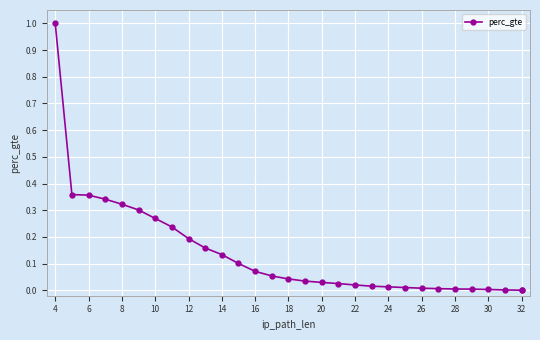

Between 30 and 20, which is larger?

20